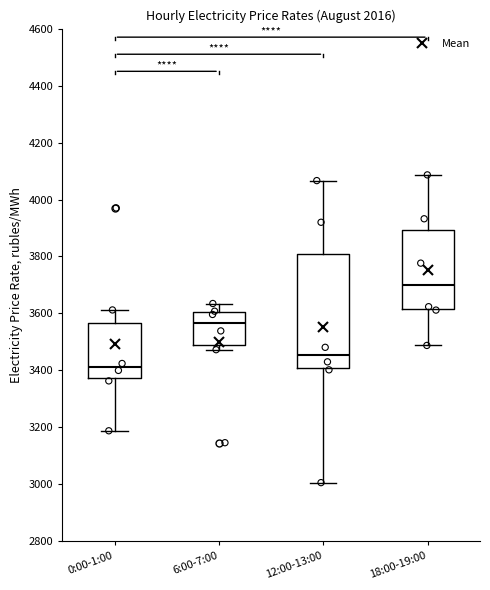

Reading left to right, read every box against the y-axis: the position of its median line, the range the box covers, and the ends of its whiskers. The values are not printed on the chart, so give them approximately, as read against the axis.

0:00-1:00: median 3420, box 3380 to 3560, whiskers 3180 to 3620
6:00-7:00: median 3560, box 3480 to 3600, whiskers 3480 (just below the box's lower edge) to 3640
12:00-13:00: median 3460, box 3400 to 3820, whiskers 3000 to 4060
18:00-19:00: median 3700, box 3620 to 3900, whiskers 3480 to 4080